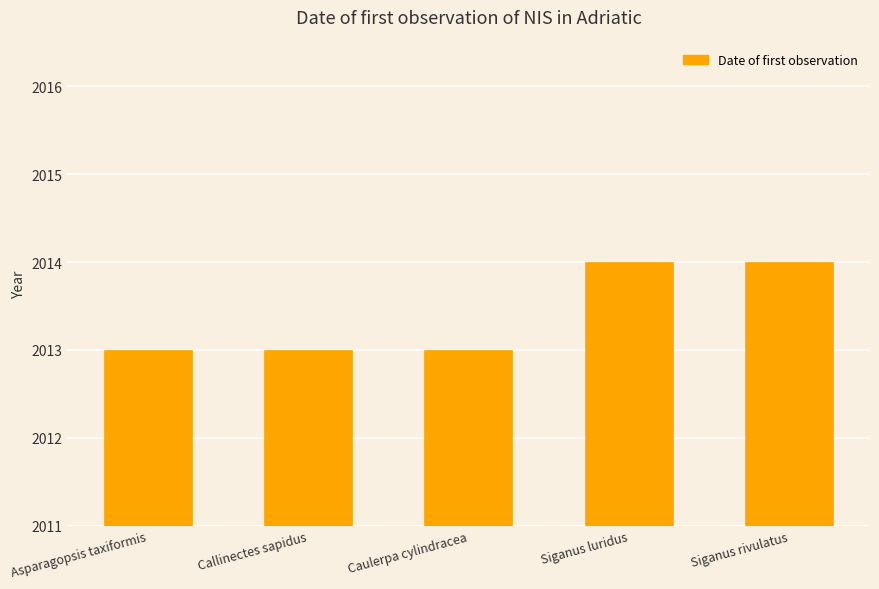

True or false: the data shows 560 at Siganus luridus.

False